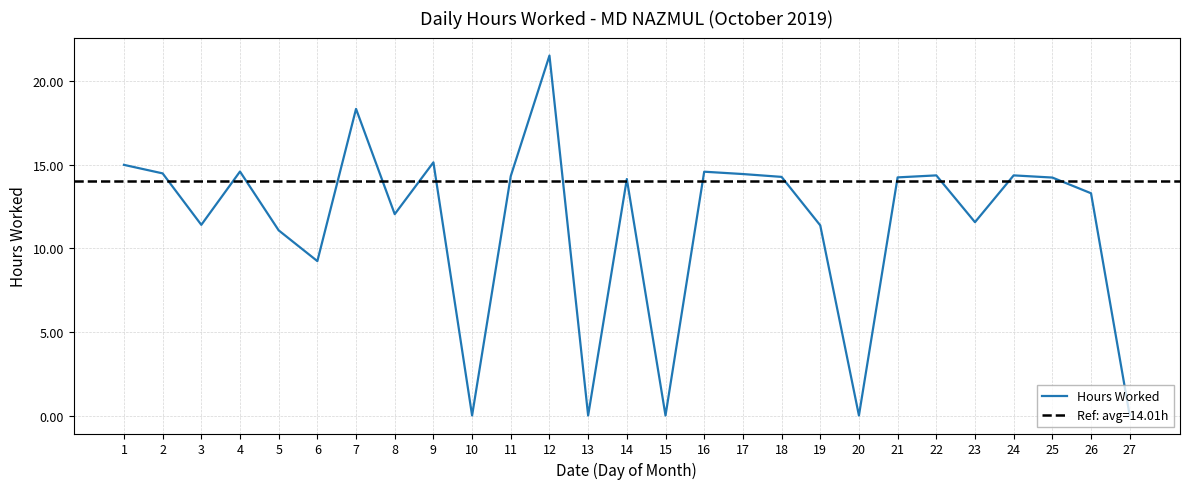

Reading left to right, transcribe all the data shown in this chart.

15.0	14.5	11.4	14.6	11.1	9.2	18.4	12.1	15.2	0.0	14.3	21.5	0.0	14.2	0.0	14.6	14.4	14.3	11.4	0.0	14.2	14.4	11.6	14.4	14.2	13.3	0.0